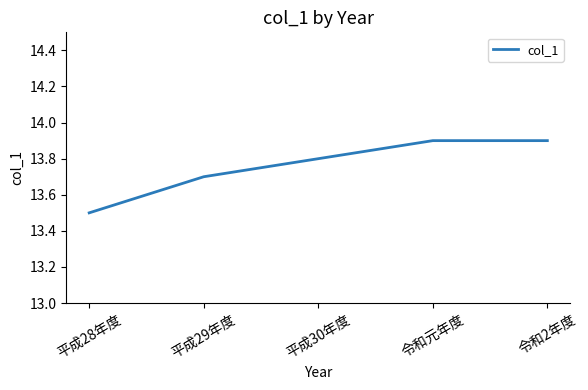

What is the sum of the values at 令和2年度 and 平成30年度?

27.7